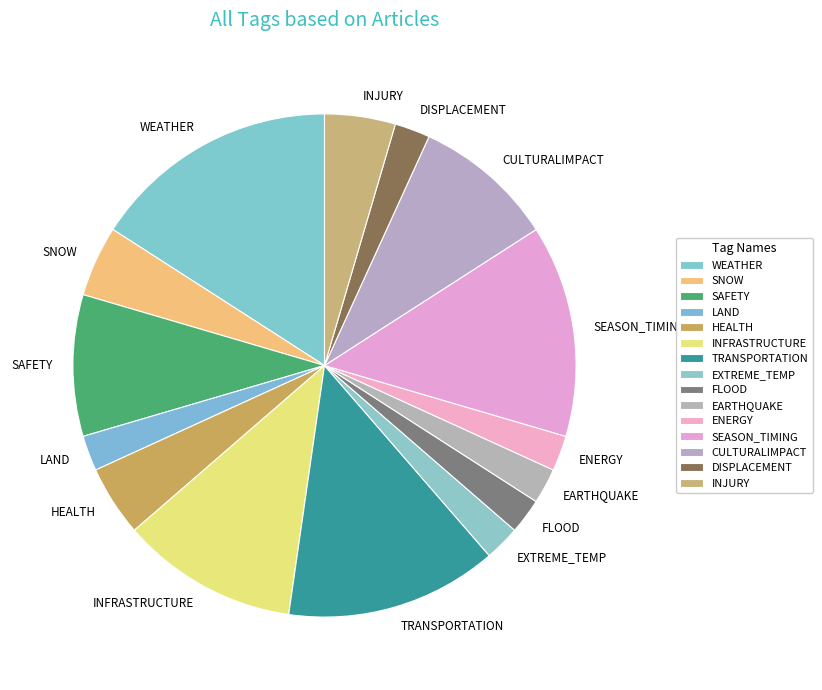

Does SEASON_TIMING represent more than half of the total?

No